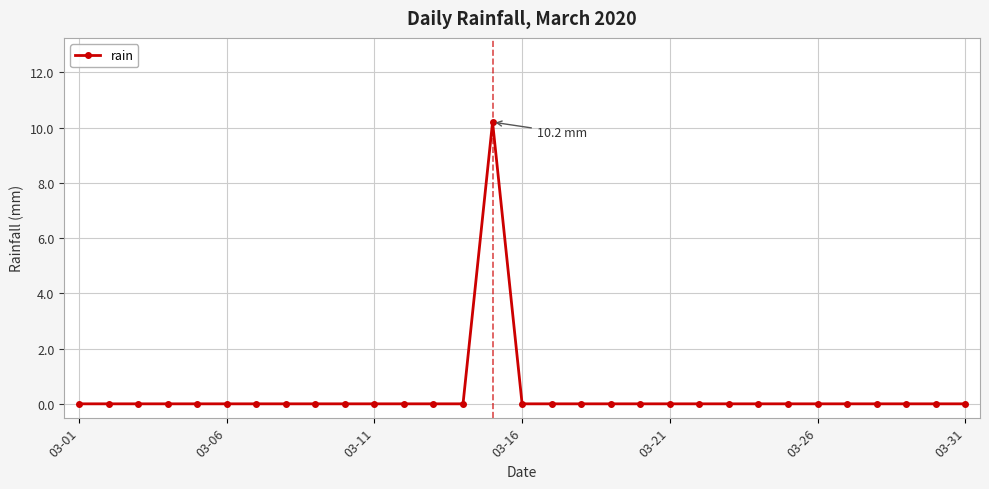

What is the sum of all values?

10.2